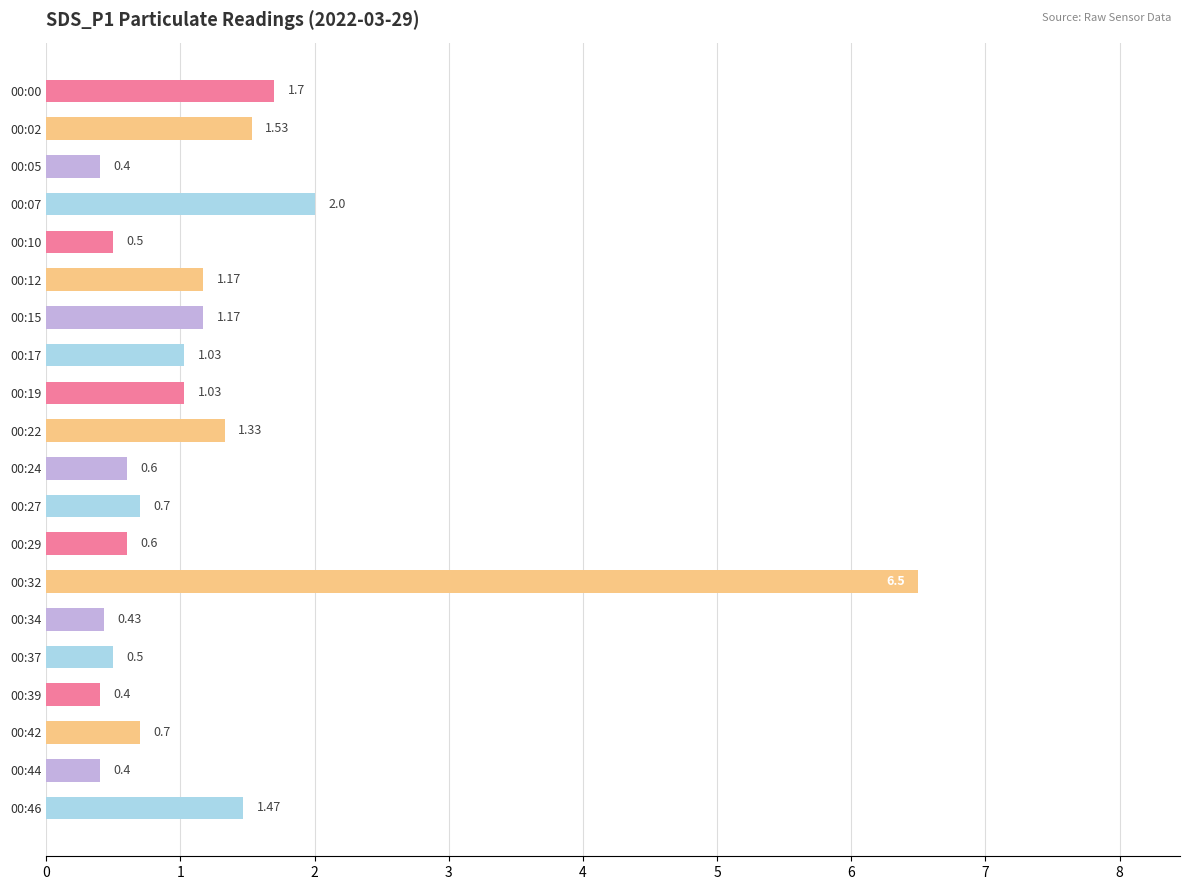

What is the minimum value shown in the chart?

0.4